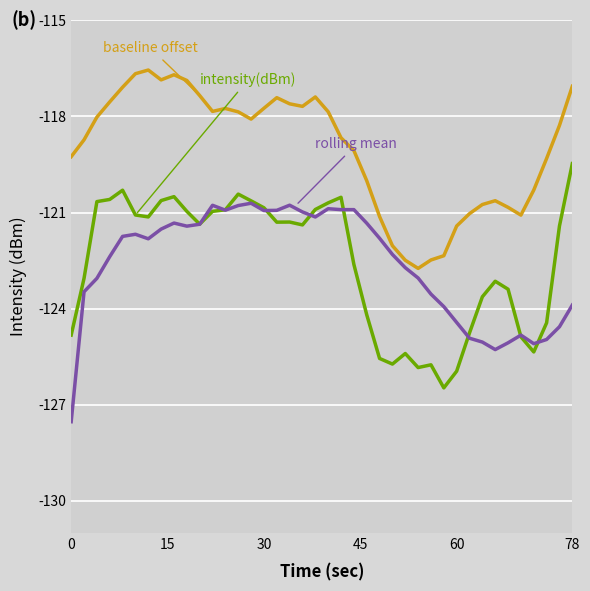

Reading right to left, extract all data points from this chart.

intensity(dBm): -119.5	-121.4	-124.4	-125.4	-124.9	-123.4	-123.1	-123.6	-124.8	-126.0	-126.5	-125.8	-125.8	-125.4	-125.7	-125.6	-124.2	-122.6	-120.5	-120.7	-120.9	-121.4	-121.3	-121.3	-120.9	-120.6	-120.4	-120.9	-121.0	-121.4	-121.0	-120.5	-120.6	-121.1	-121.1	-120.3	-120.6	-120.7	-123.1	-124.8
rolling mean: -123.9	-124.6	-125.0	-125.1	-124.8	-125.1	-125.3	-125.0	-124.9	-124.4	-123.9	-123.5	-123.0	-122.7	-122.3	-121.8	-121.3	-120.9	-120.9	-120.9	-121.1	-121.0	-120.8	-120.9	-120.9	-120.7	-120.8	-120.9	-120.8	-121.4	-121.4	-121.3	-121.5	-121.8	-121.7	-121.7	-122.4	-123.1	-123.5	-127.5
baseline offset: -117.1	-118.3	-119.3	-120.3	-121.1	-120.8	-120.6	-120.8	-121.0	-121.4	-122.3	-122.5	-122.7	-122.5	-122.0	-121.1	-120.0	-119.1	-118.7	-117.9	-117.4	-117.7	-117.6	-117.4	-117.7	-118.1	-117.9	-117.8	-117.8	-117.3	-116.9	-116.7	-116.9	-116.6	-116.7	-117.1	-117.5	-118.0	-118.7	-119.3